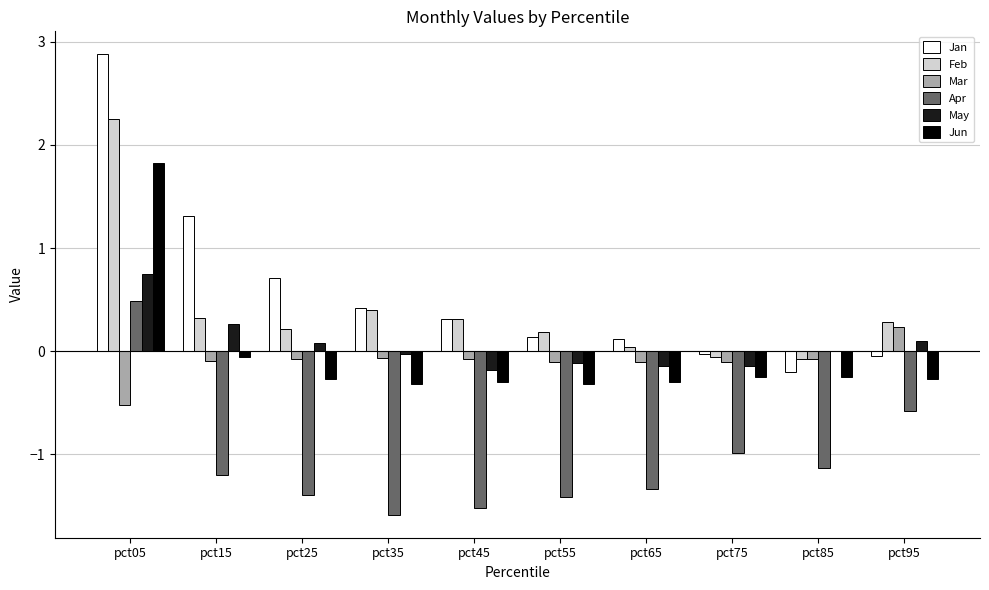

What is the maximum value shown in the chart?

2.9